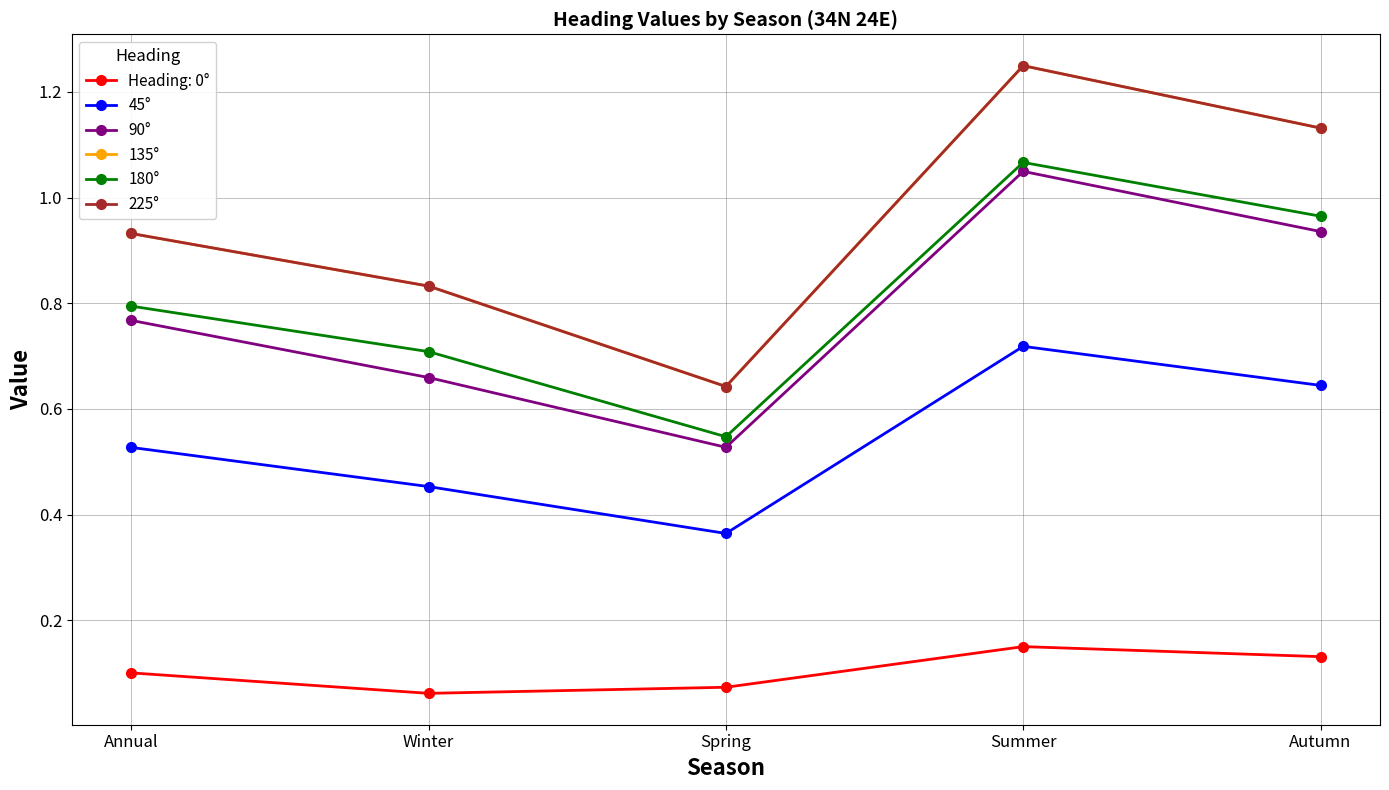

Which series changed the most between Summer and Autumn?

135°